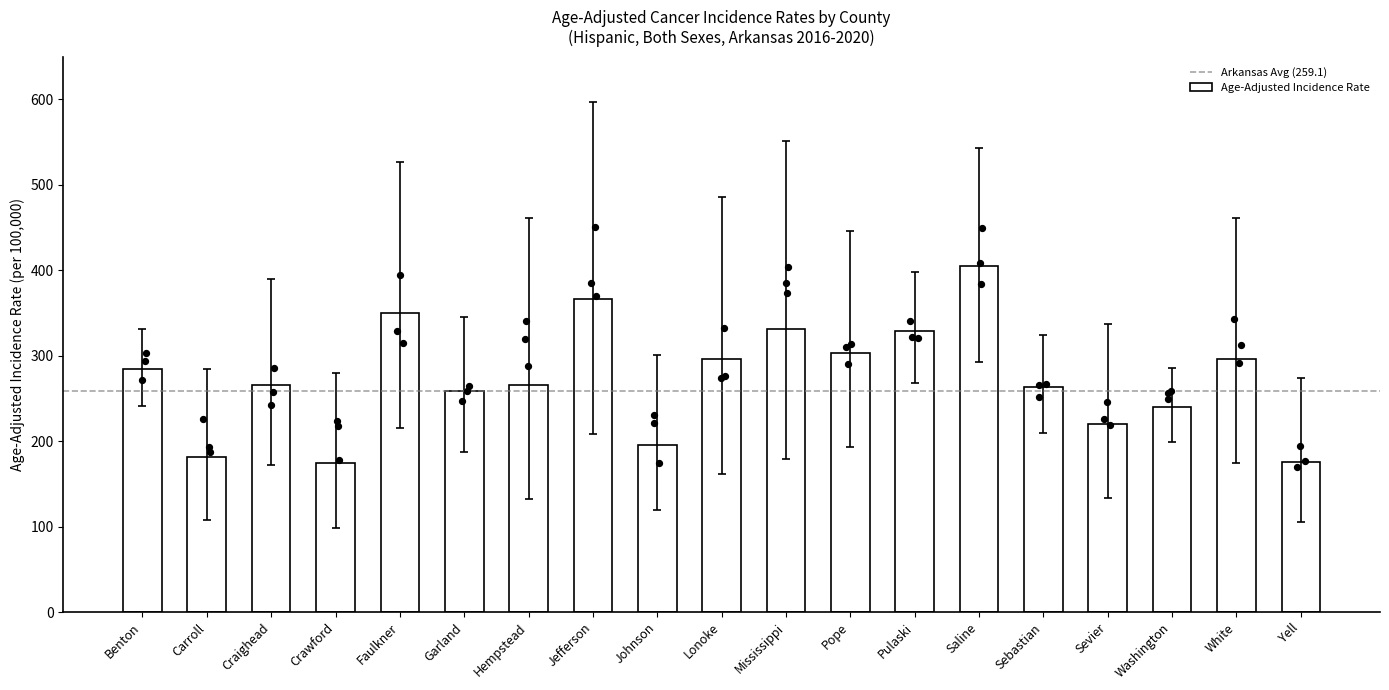

What is the change in value from Crawford to Johnson?

+21.2